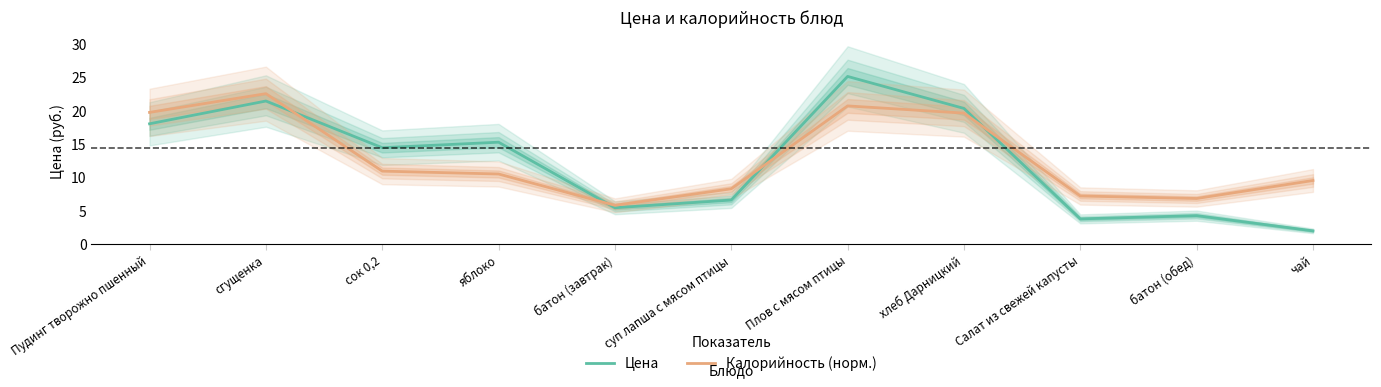

After their last crossing, which series has the higher values: Цена or Калорийность (норм.)?

Калорийность (норм.)